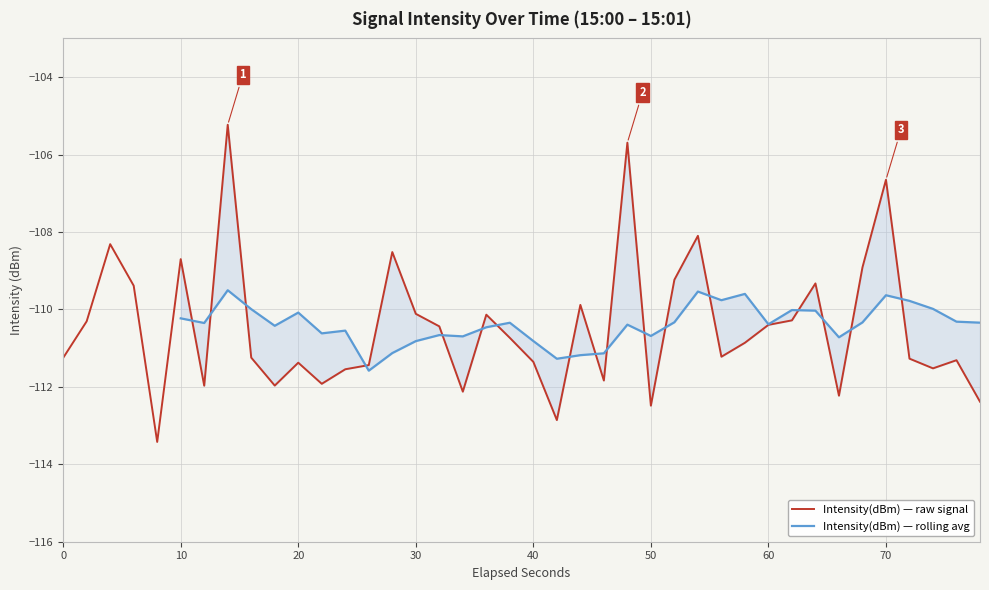

The Intensity(dBm) — raw signal series shows -146.3 at 50. True or false?

False